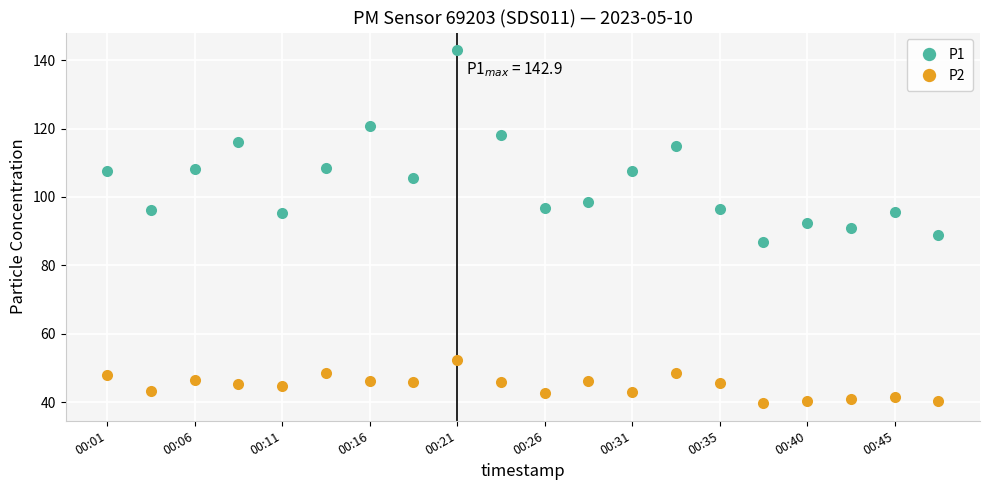

What is the average value of the P2 series?

44.7